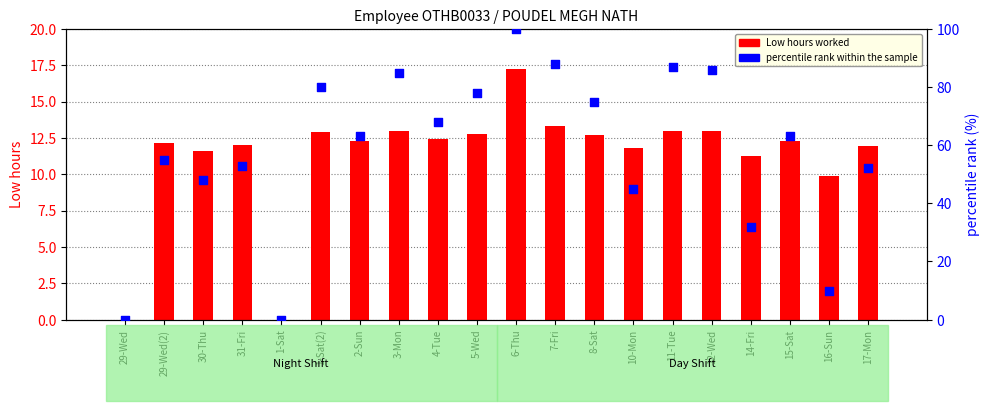

Which series contains the lowest Y value?

Low hours worked